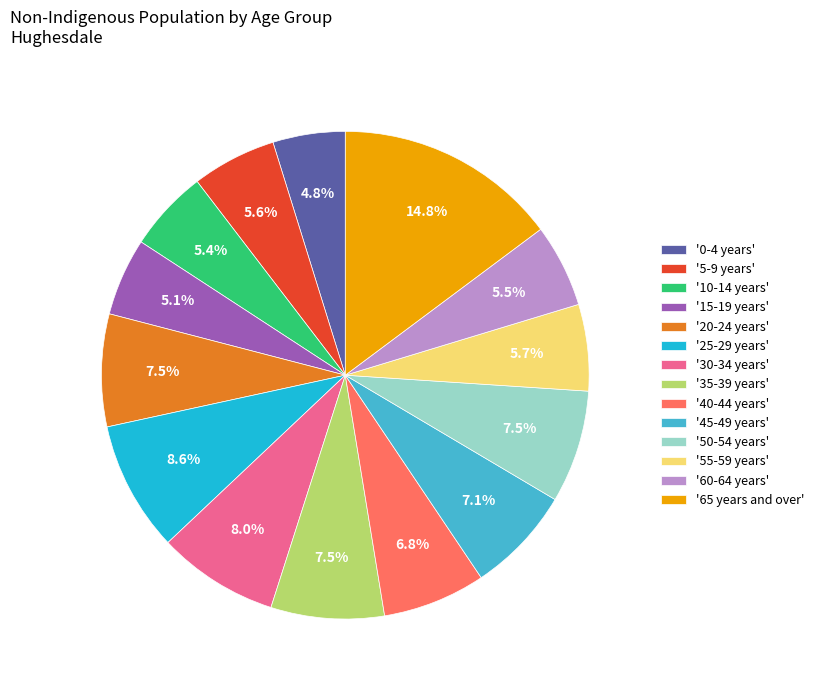

Combined, do '15-19 years' and '60-64 years' account for over 50%?

No